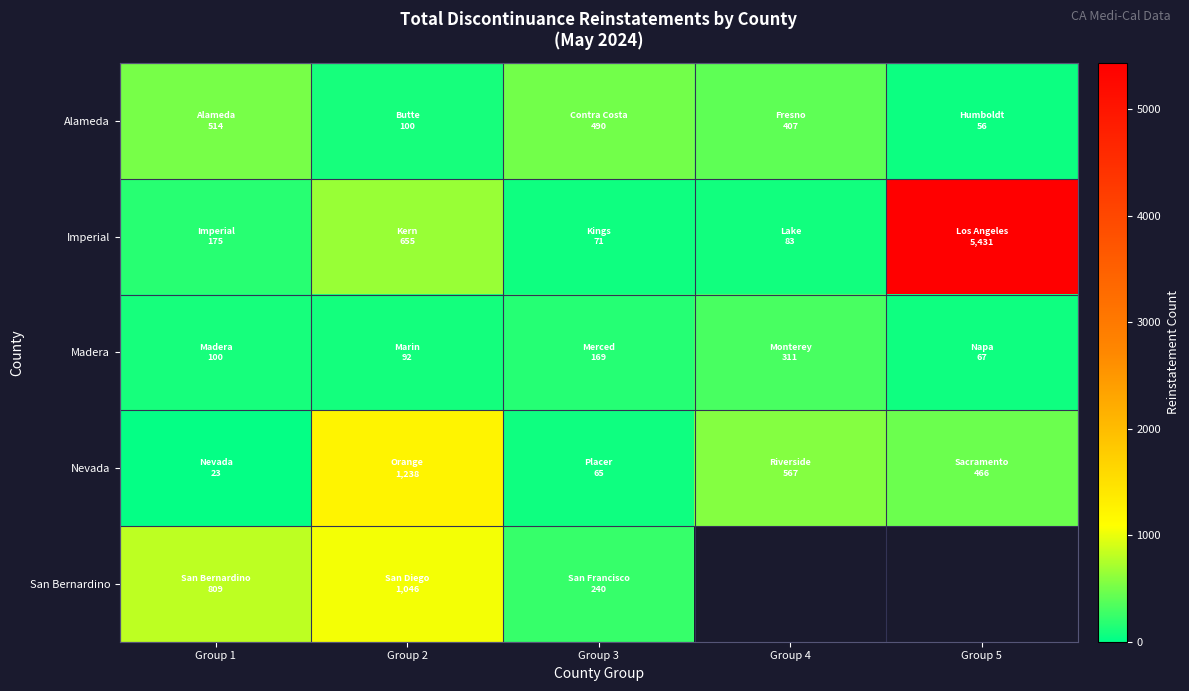

Which category has the highest value across all series?

Group 5